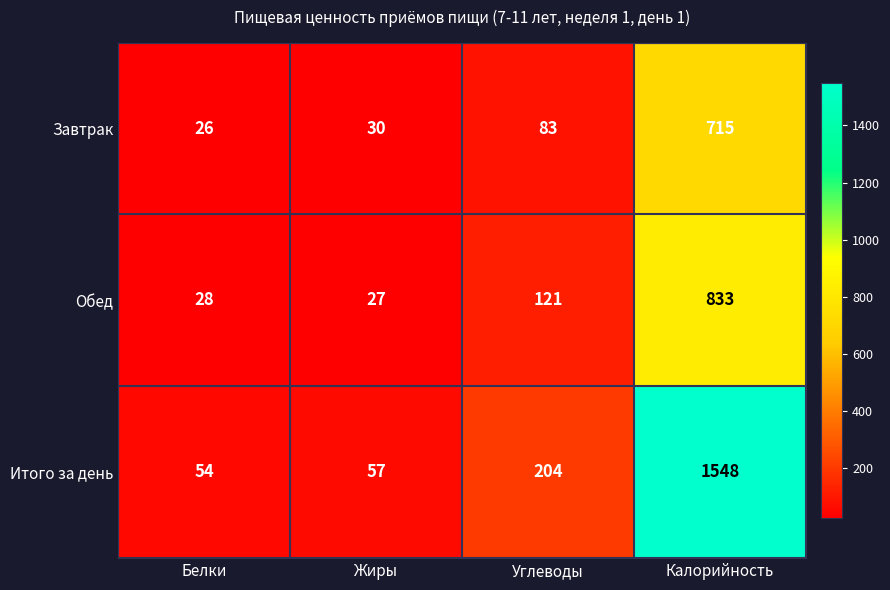

How many distinct data groups are displayed?

3